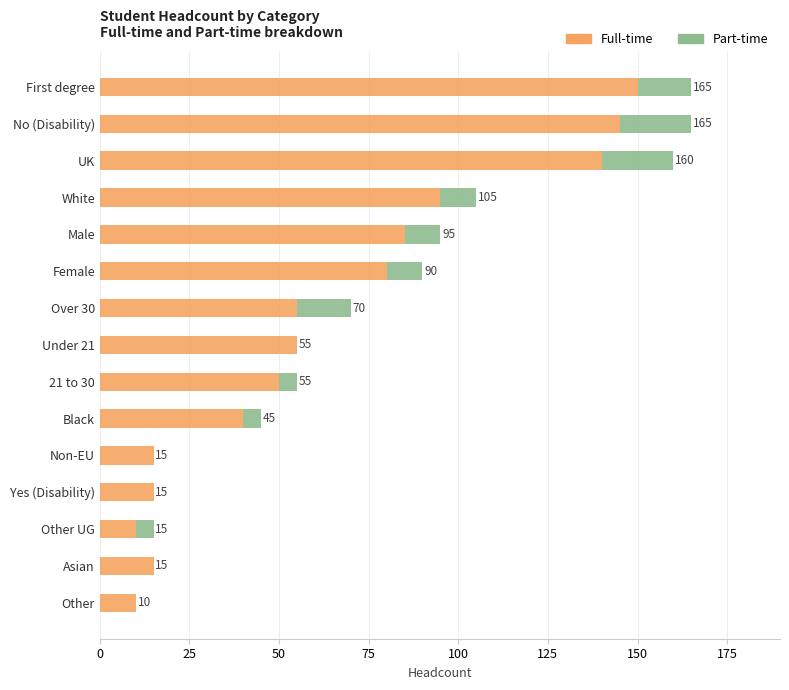

What is the maximum value for Full-time?

150